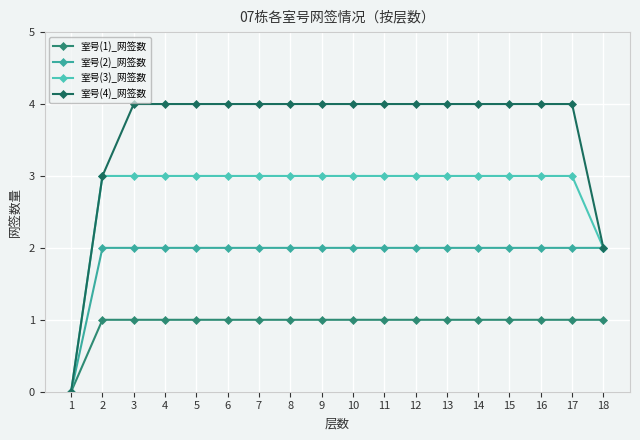

True or false: 室号(2)_网签数 has a value of 3 at 8.

False